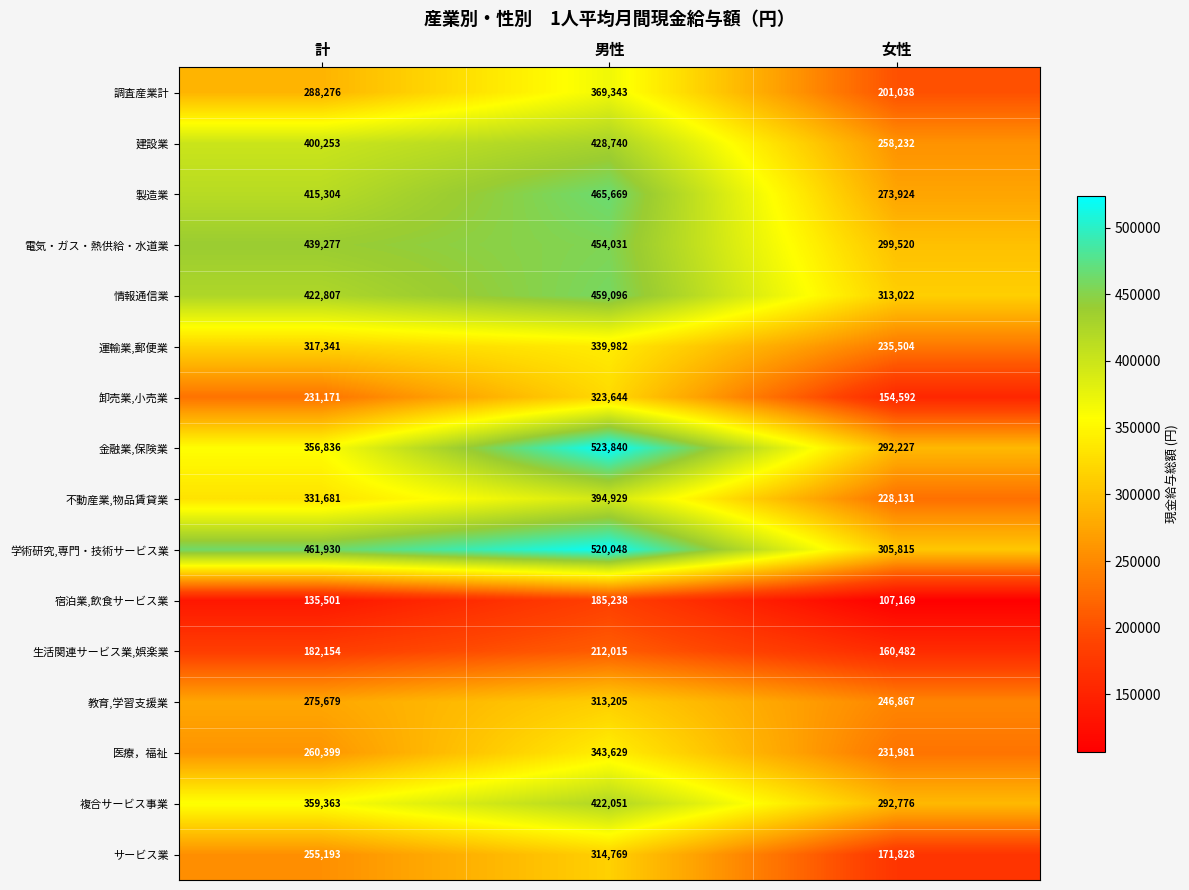

Rank the series by their maximum value, from lowest to highest.

宿泊業,飲食サービス業, 生活関連サービス業,娯楽業, 教育,学習支援業, サービス業, 卸売業,小売業, 運輸業,郵便業, 医療，福祉, 調査産業計, 不動産業,物品賃貸業, 複合サービス事業, 建設業, 電気・ガス・熱供給・水道業, 情報通信業, 製造業, 学術研究,専門・技術サービス業, 金融業,保険業